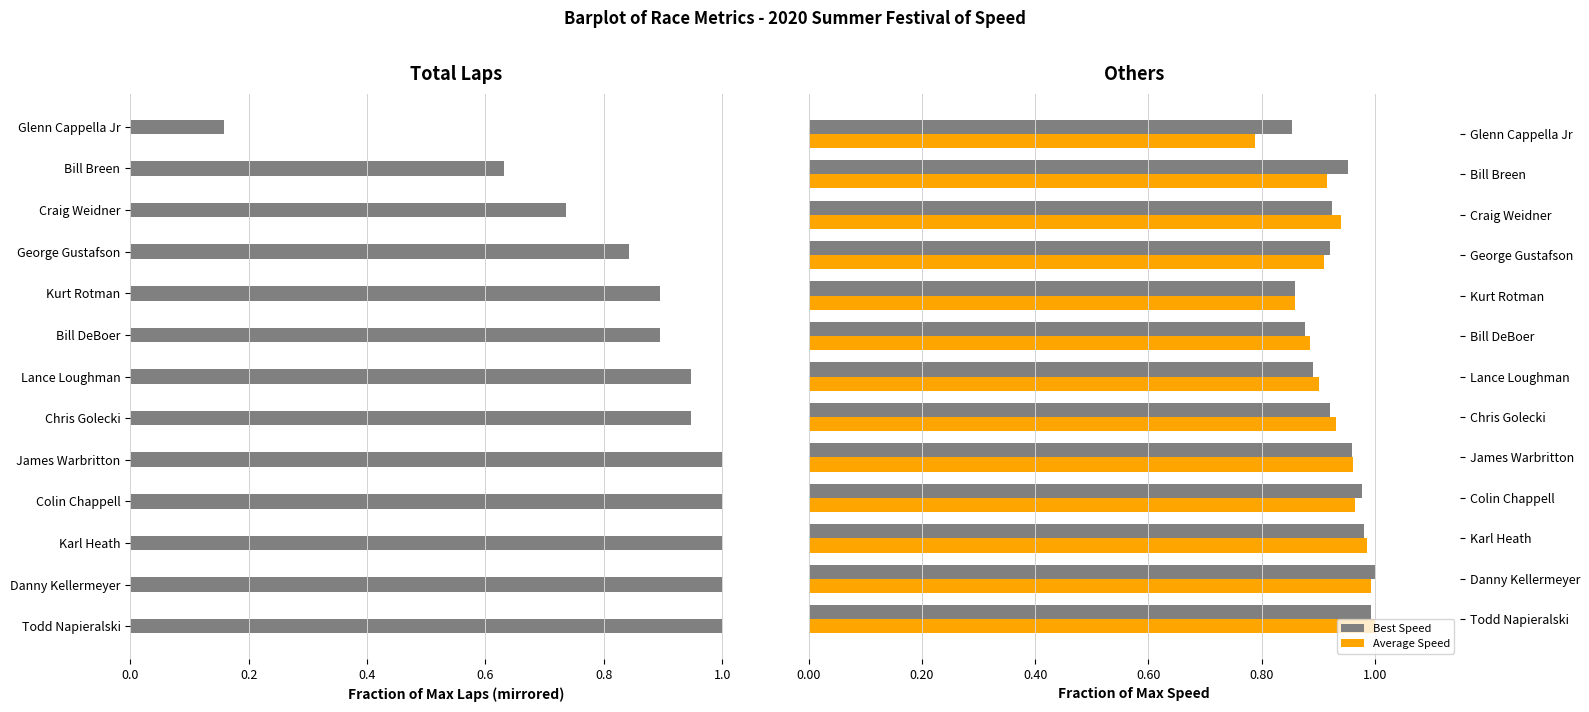

The Best Speed series shows 1.2 at Bill DeBoer. True or false?

False